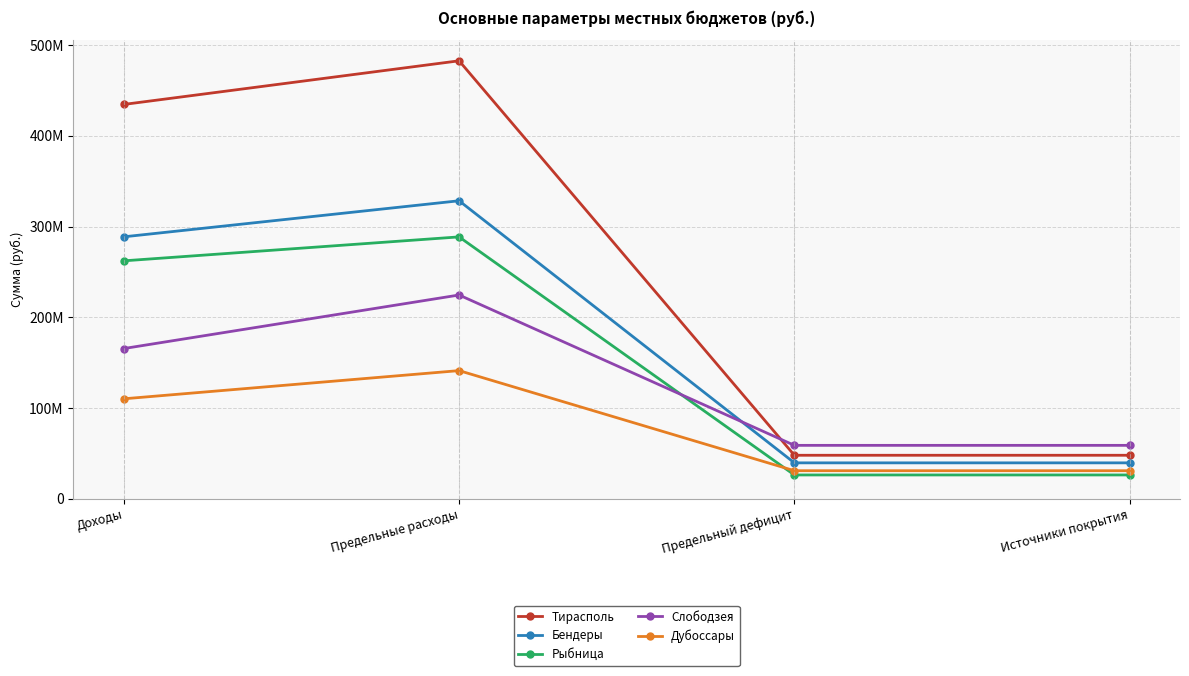

At how many categories does at least one series exceed 157352186?

2